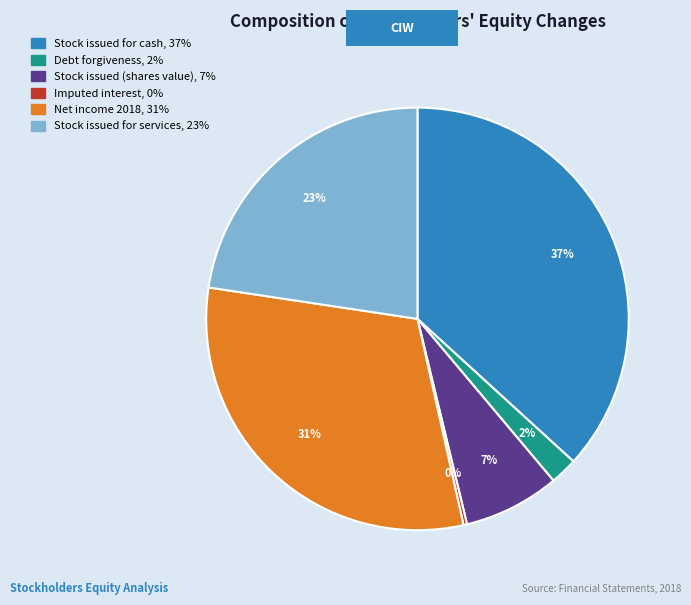

Combined, do Debt forgiveness and Stock issued (shares value) account for over 50%?

No